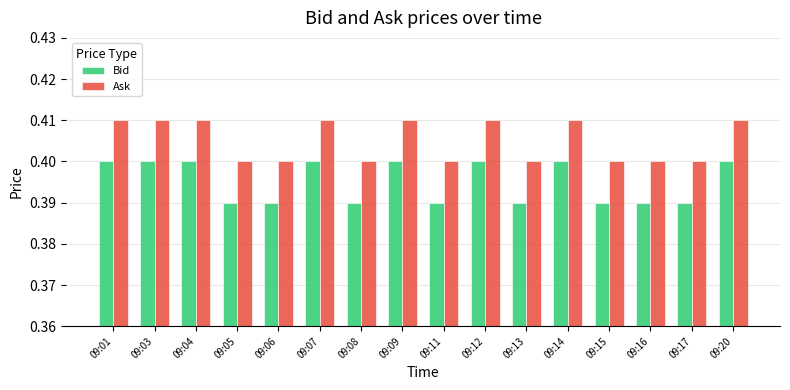

Rank the series at 09:16 from lowest to highest value.

Bid, Ask